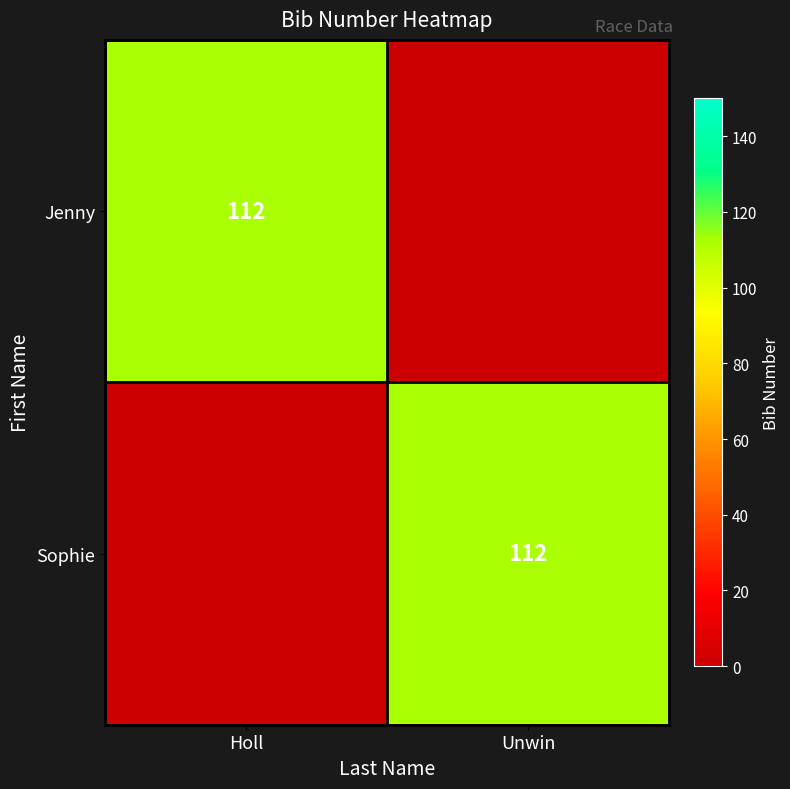

The value of Sophie at Unwin is 161. True or false?

False